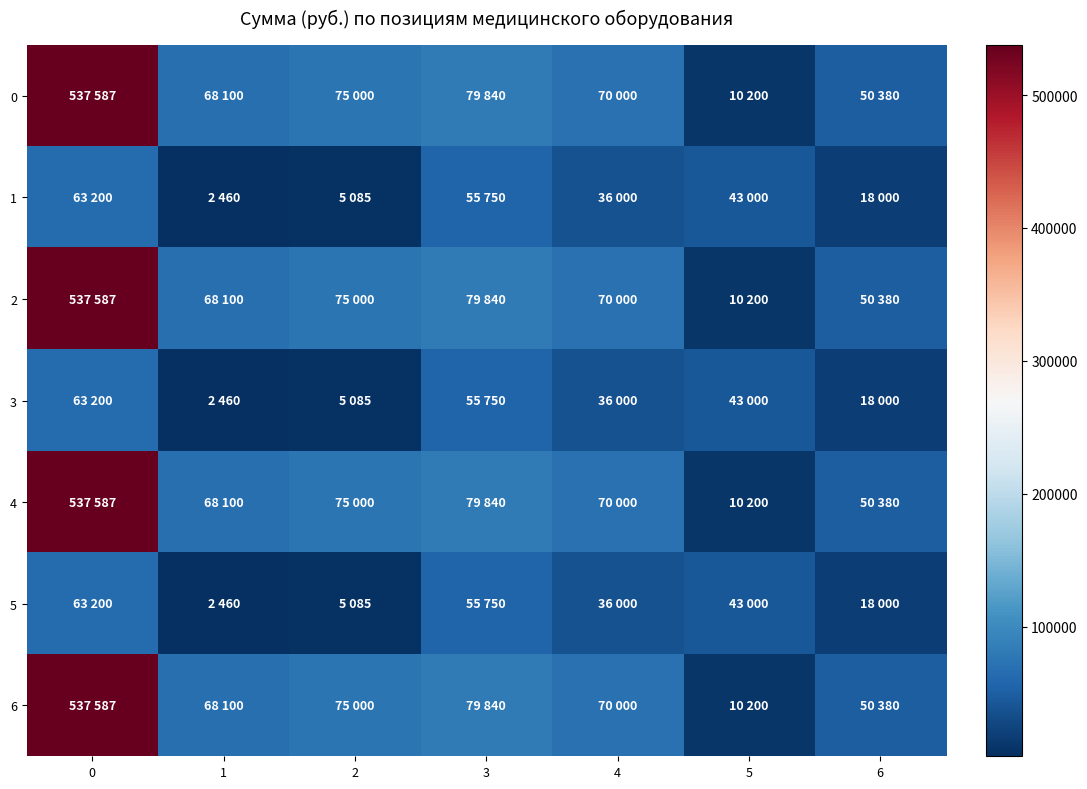

At how many categories does at least one series exceed 17187?

7